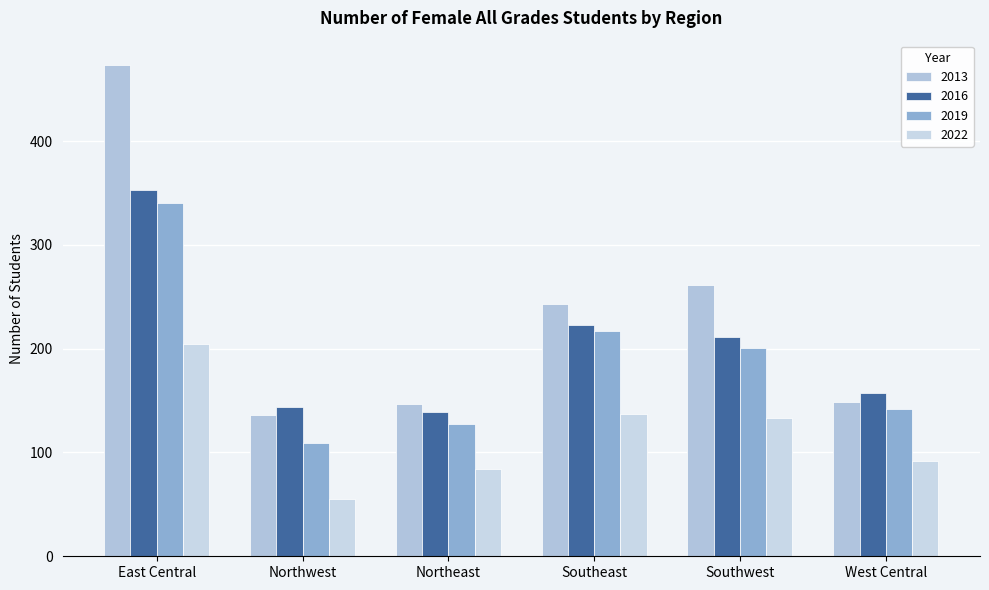

What is the label of the 3rd bar from the left?

Northeast